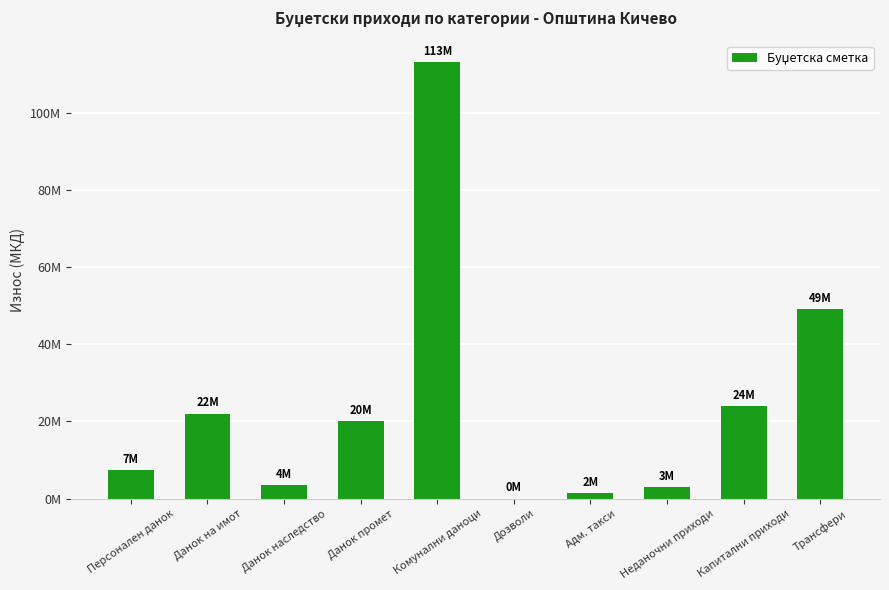

Reading left to right, extract all data points from this chart.

7410000	22000000	3500000	20000000	113010000	20000	1500000	3000000	24000000	49010000